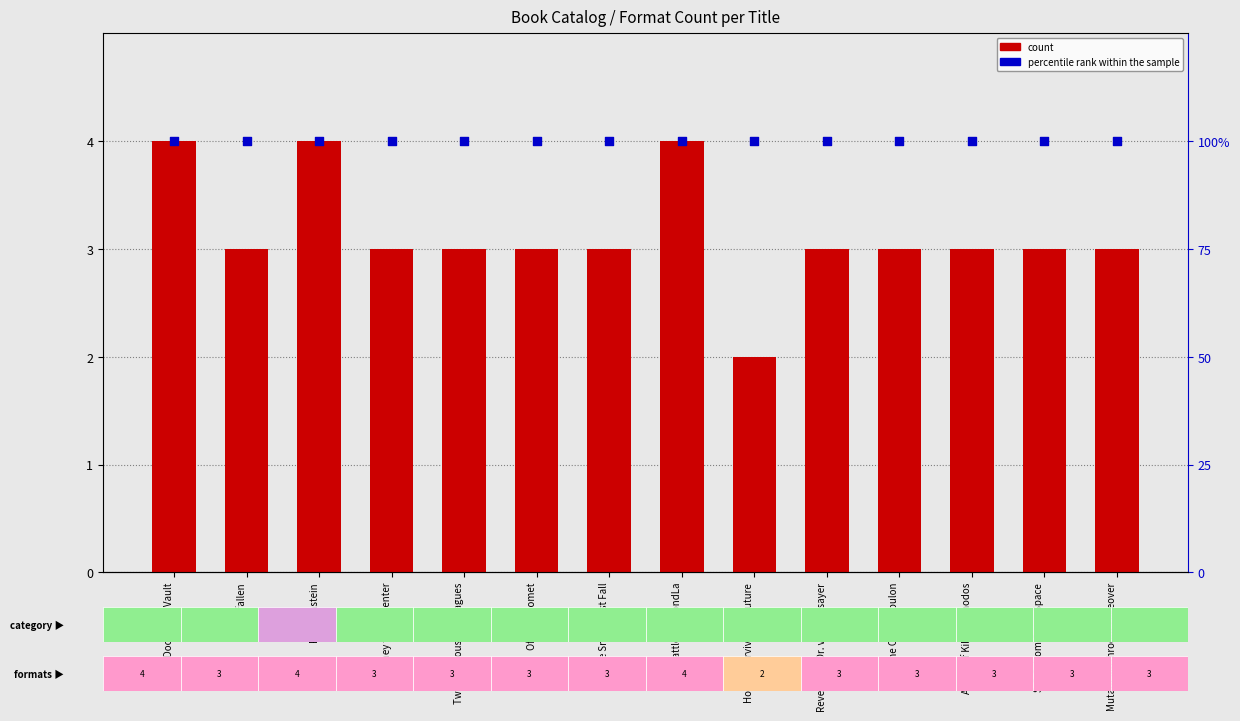

At how many categories does at least one series exceed 49?

14